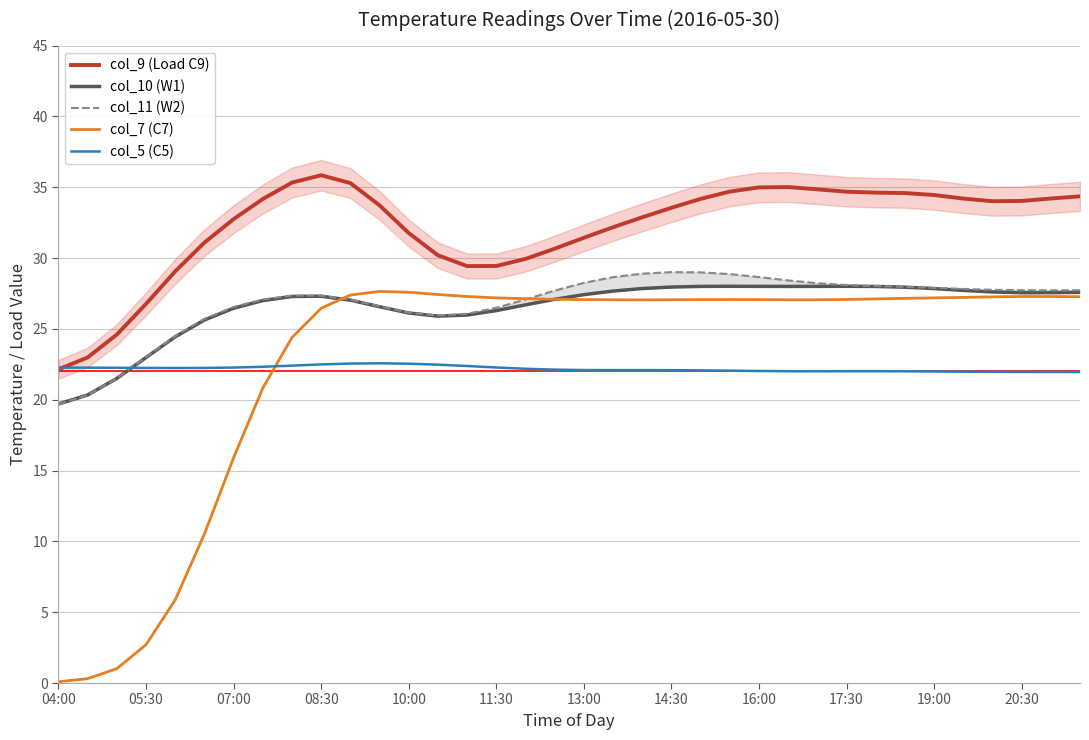

True or false: col_5 (C5) has a value of 22.0 at 16:00.

True